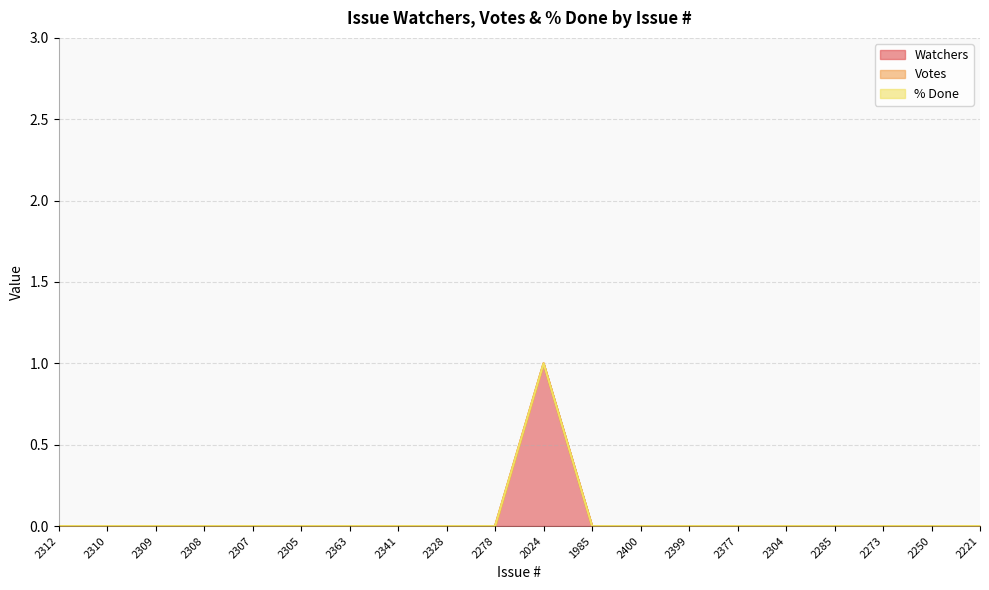

What are all the series names shown in the legend?

Watchers, Votes, % Done